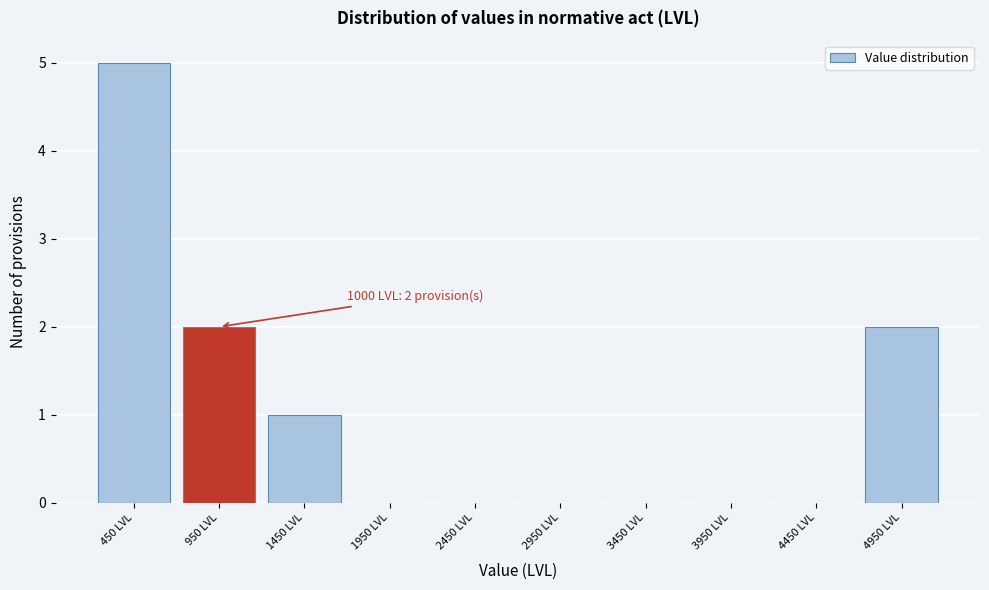

Which range on the x-axis has the tallest bar?

200 to 700